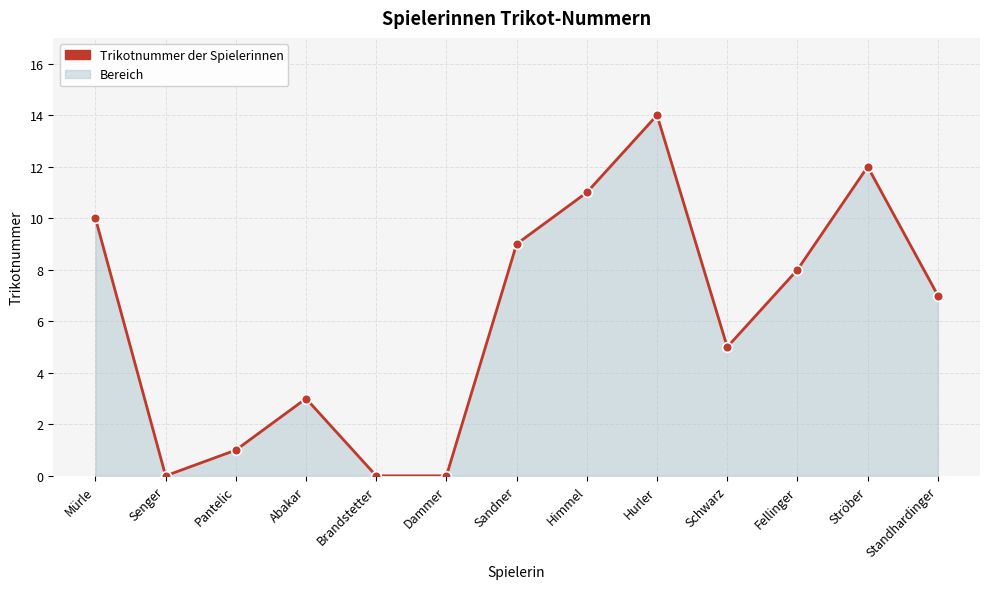

What is the greatest value displayed?

14